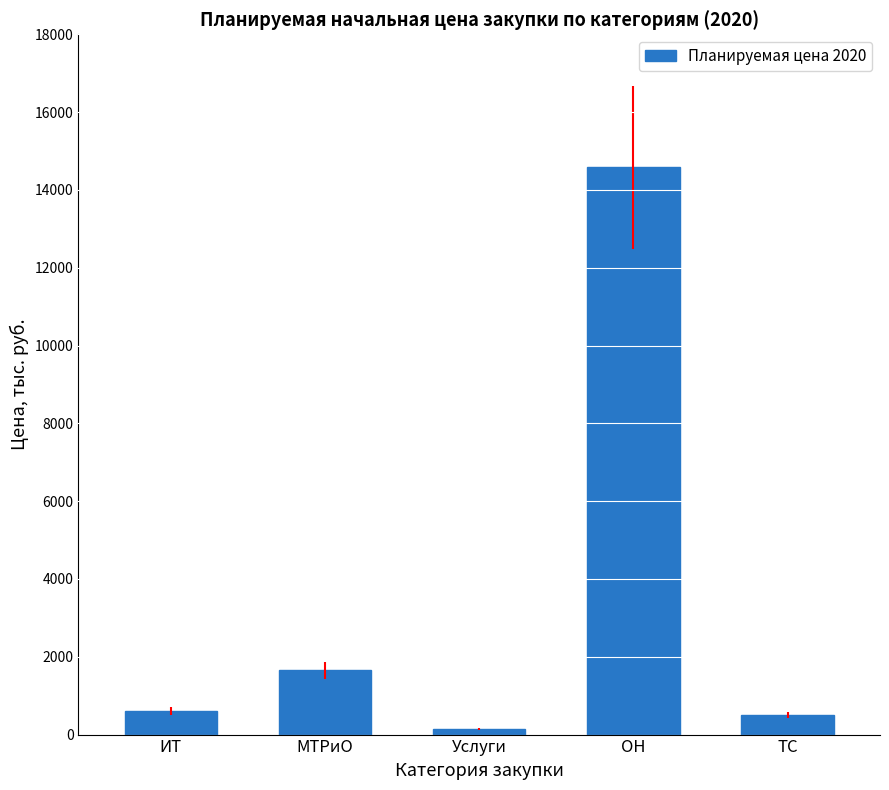

Reading left to right, what are all the values shown in this chart?

ИТ=606.7	МТРиО=1650.0	Услуги=150.0	ОН=14583.3	ТС=500.0